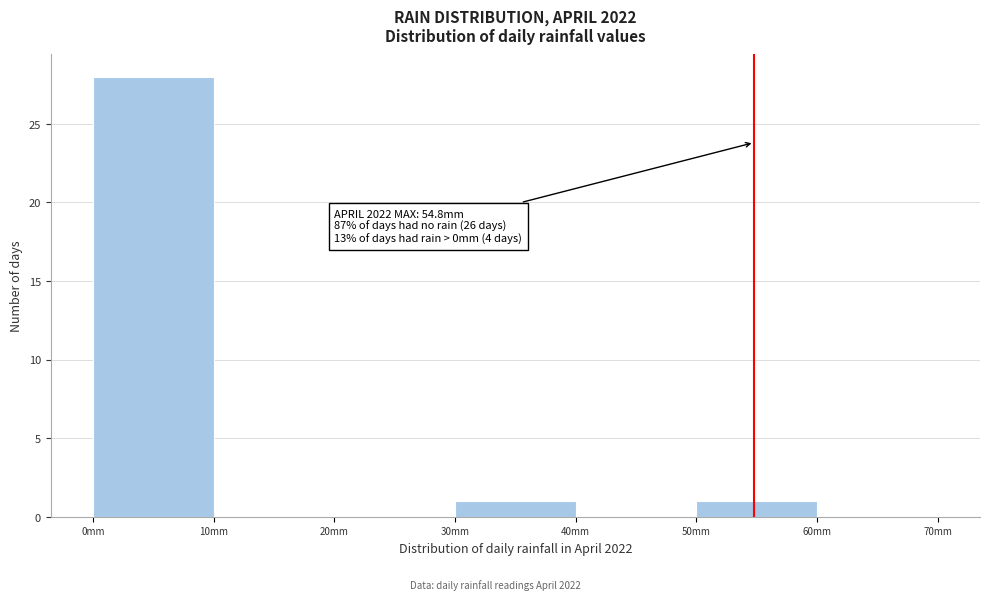

Over which range of the x-axis is the bar tallest?

0 to 10